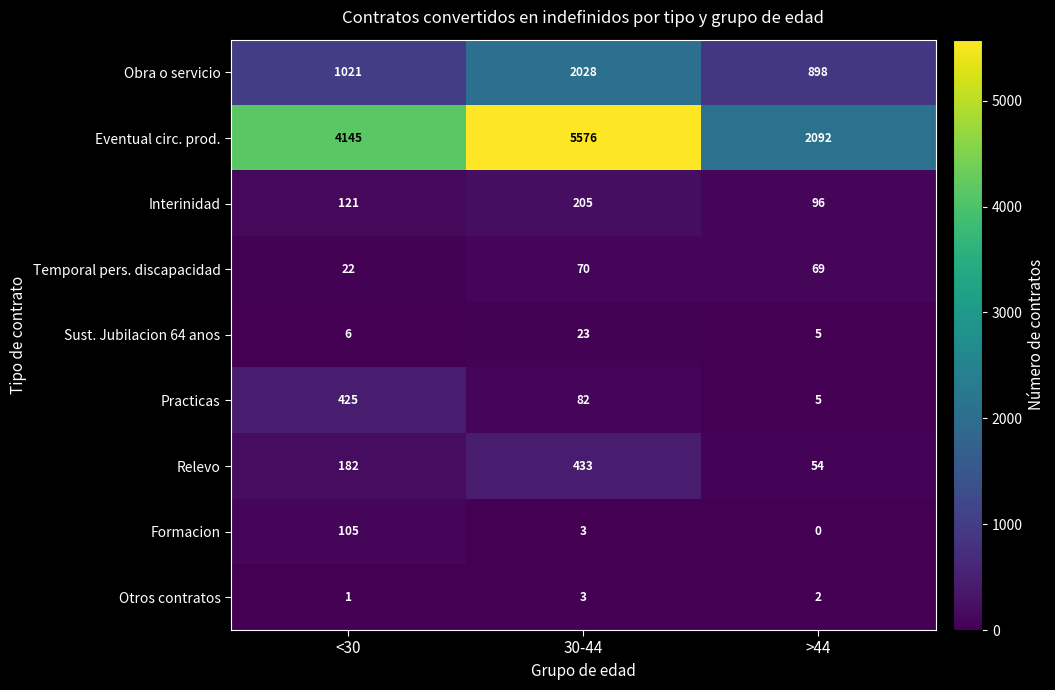

True or false: Interinidad has a value of 96 at >44.

True